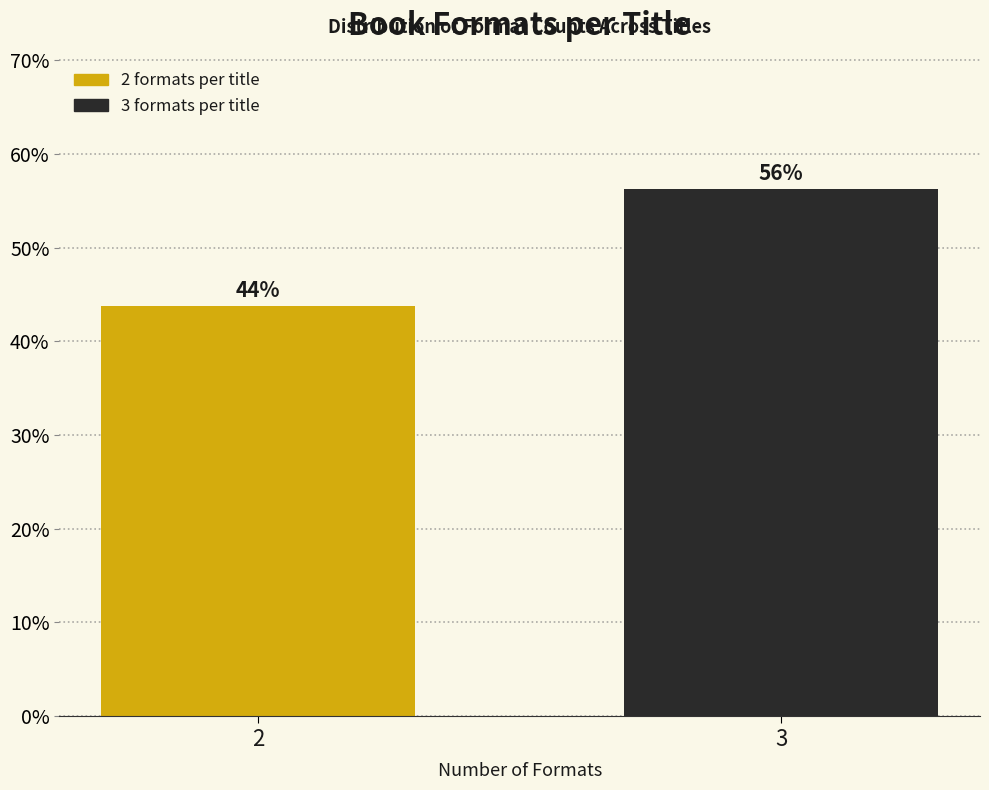

Read the value at 2.

43.8